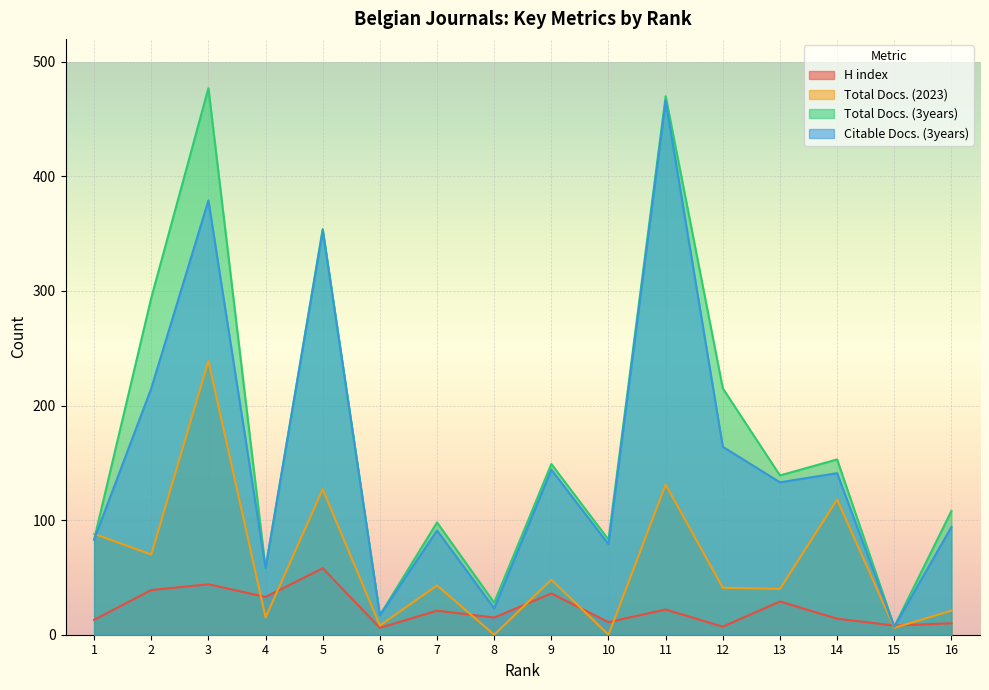

How many values in the H index series are below 21?

8